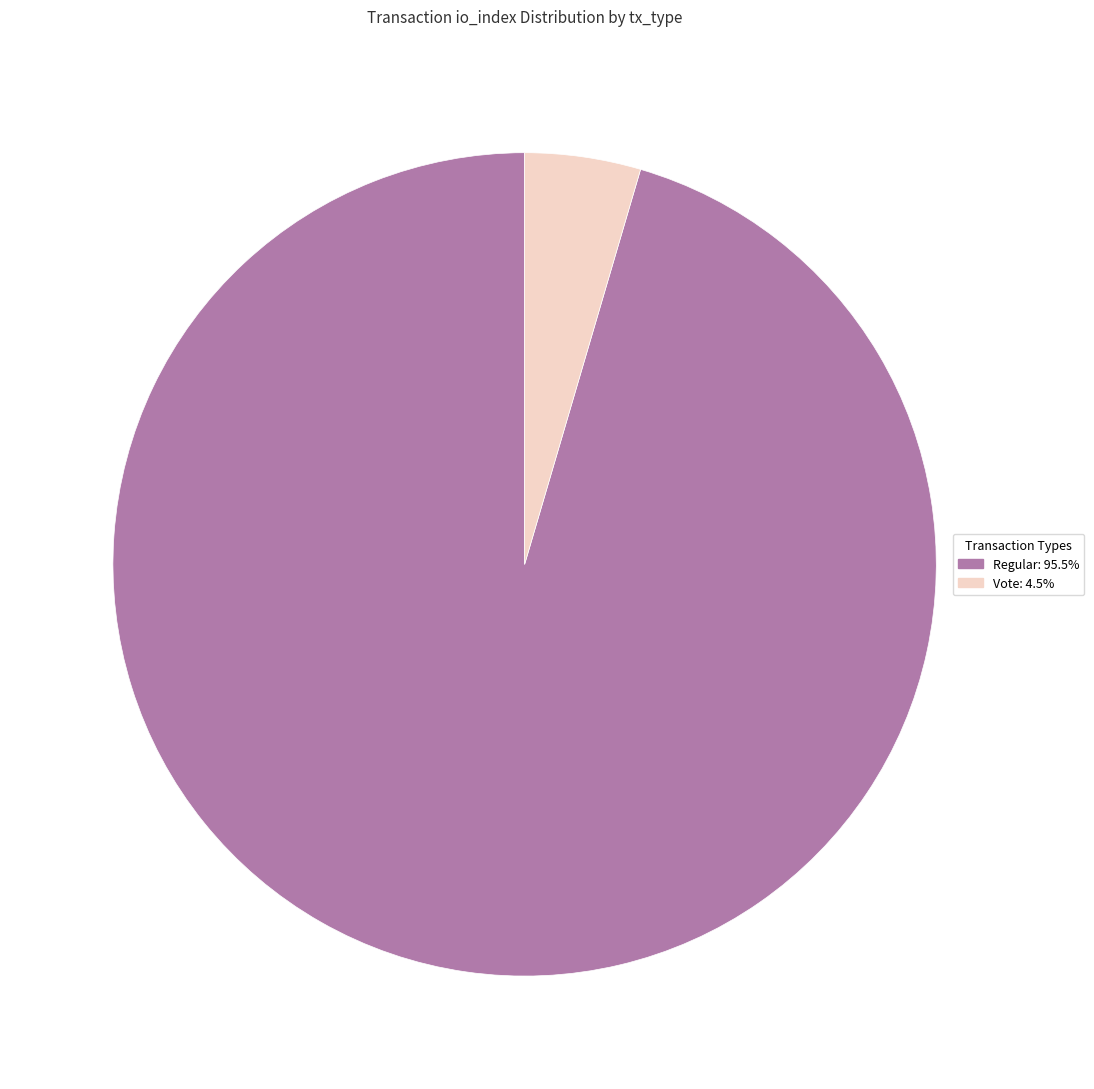

Count the number of slices in the pie.

2